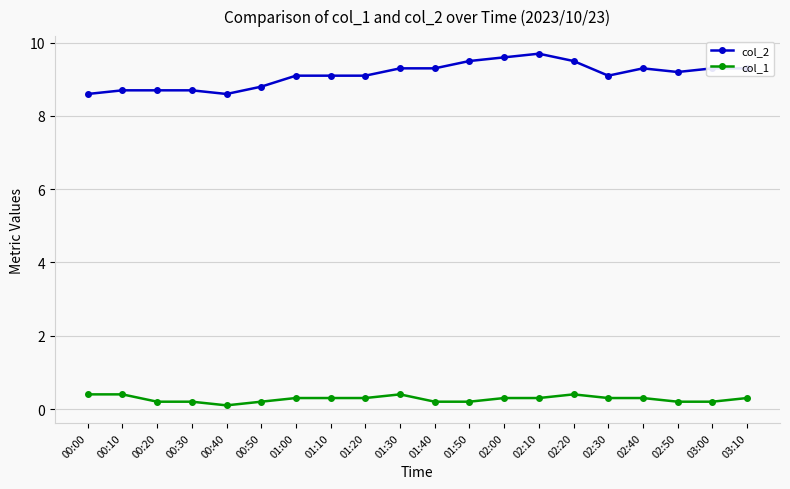

True or false: col_2 has more than 0 points higher than both neighbors.

True